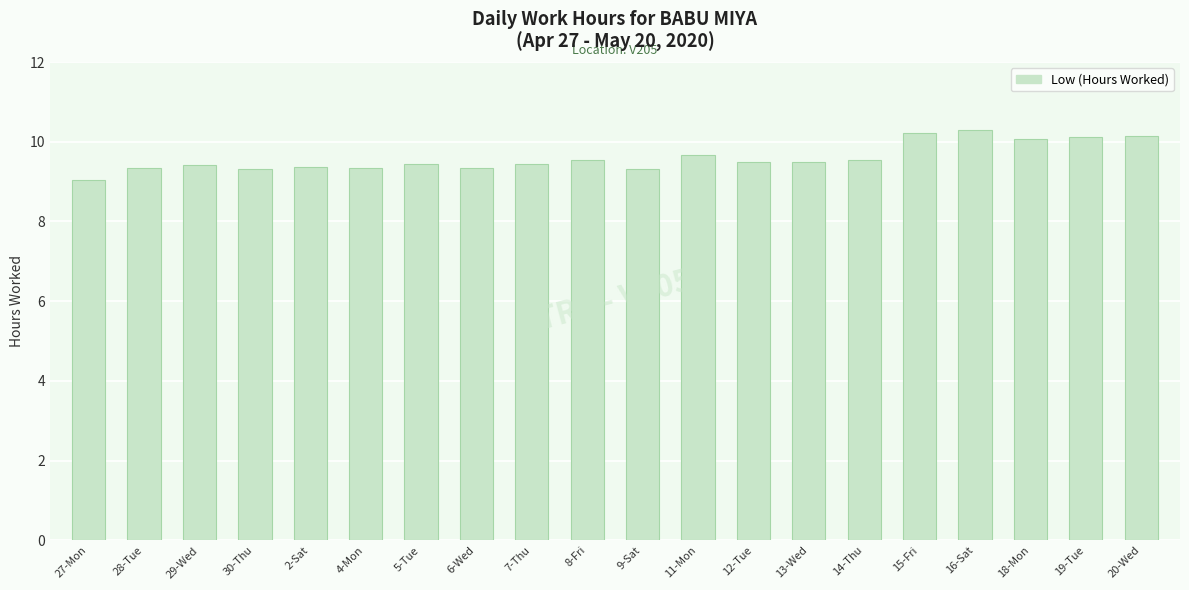

What is the sum of all values?

191.9